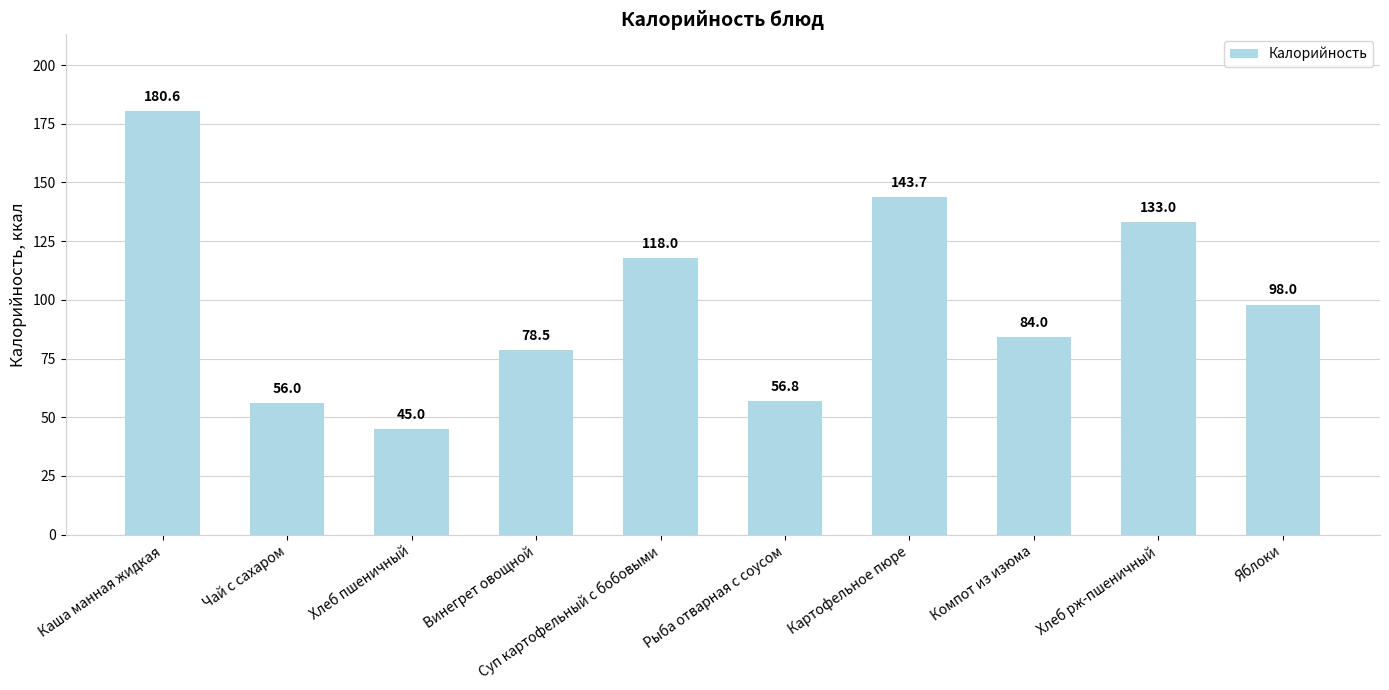

Reading left to right, list all the values displayed in this chart.

Каша манная жидкая=180.6	Чай с сахаром=56.0	Хлеб пшеничный=45.0	Винегрет овощной=78.5	Суп картофельный с бобовыми=118.0	Рыба отварная с соусом=56.8	Картофельное пюре=143.7	Компот из изюма=84.0	Хлеб рж-пшеничный=133.0	Яблоки=98.0